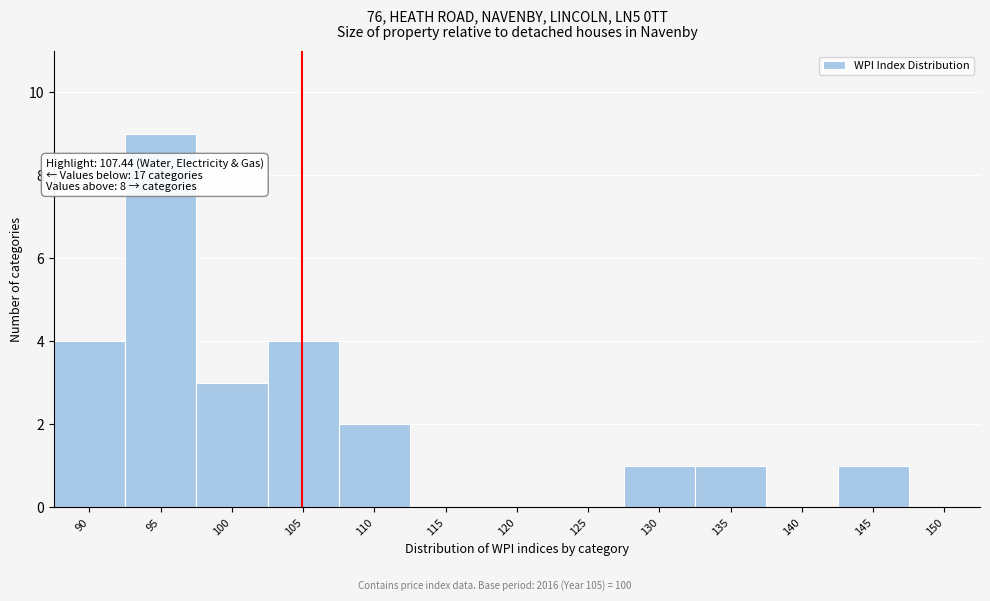

Reading left to right, extract all data points from this chart.

90=4	95=9	100=3	105=4	110=2	115=0	120=0	125=0	130=1	135=1	140=0	145=1	150=0